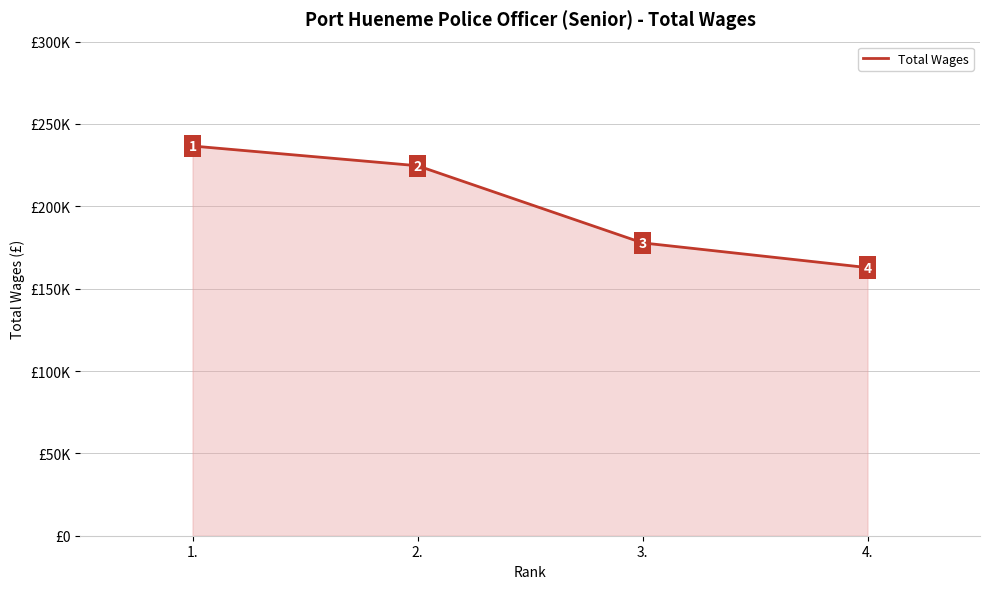

At which label is the value closest to 199706?

3.